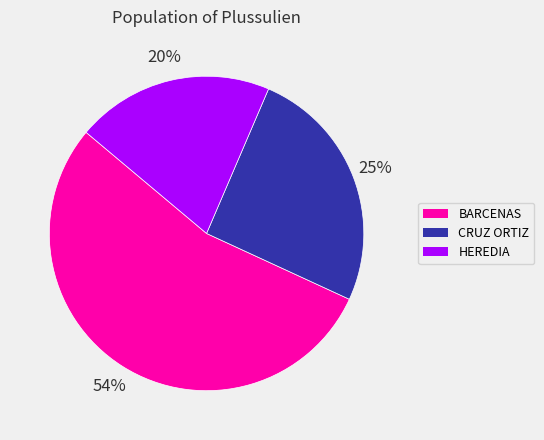

Does any single category account for the majority?

Yes